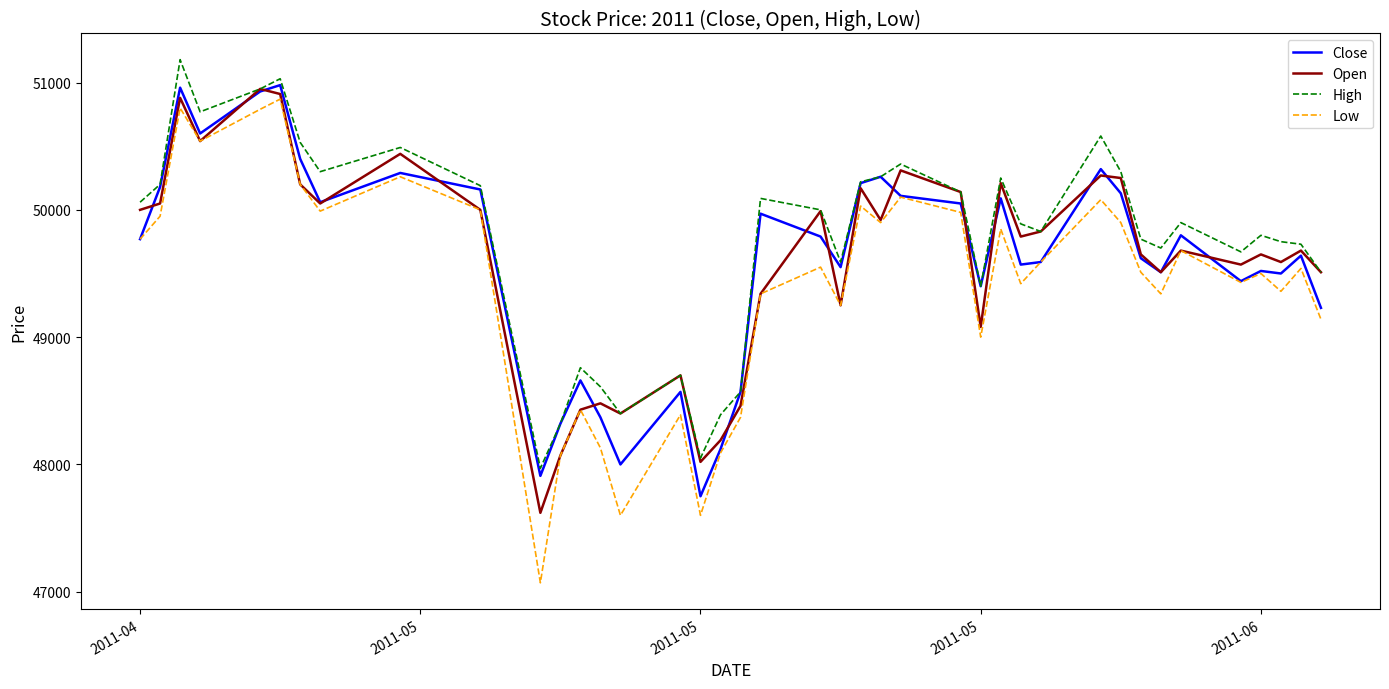

True or false: Low and High cross at least once.

False